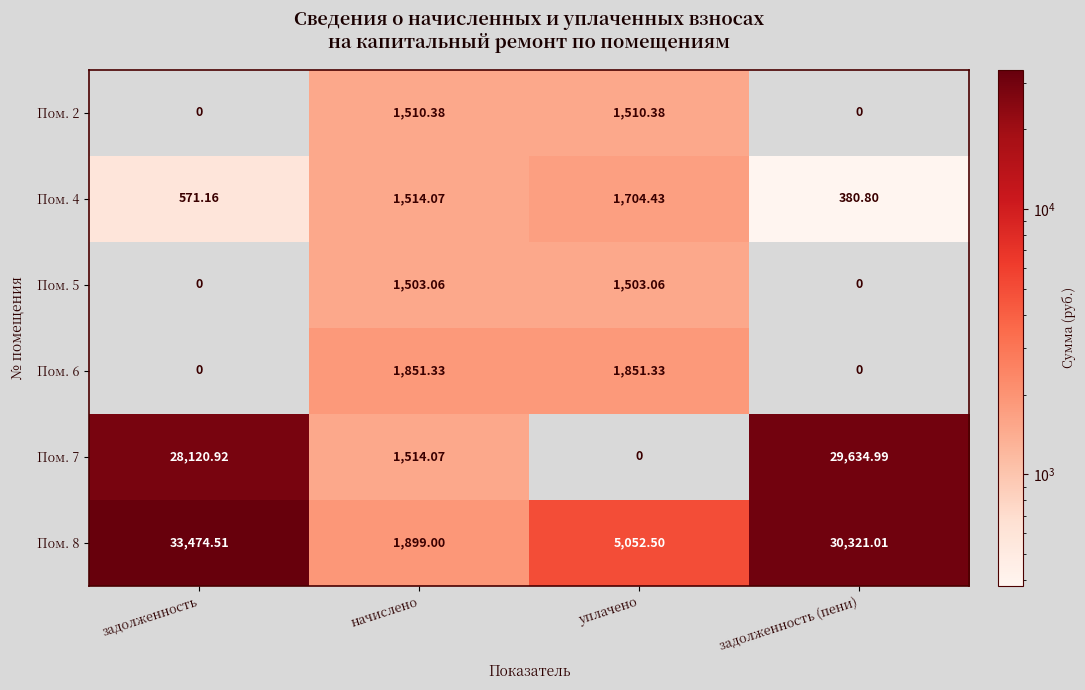

At which label does Пом. 2 first exceed 1510?

начислено